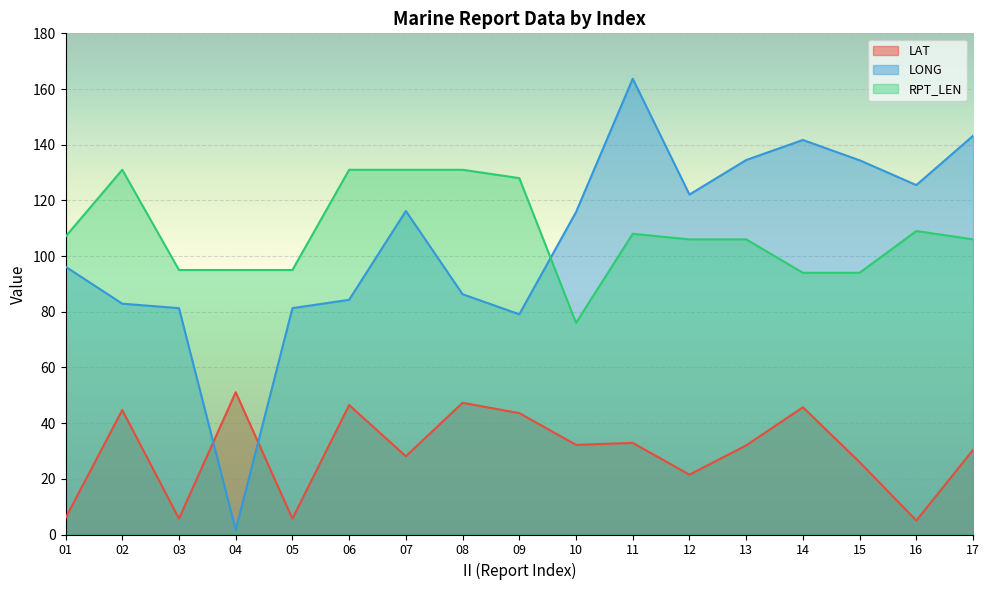

Which series has the widest spread of values?

LONG